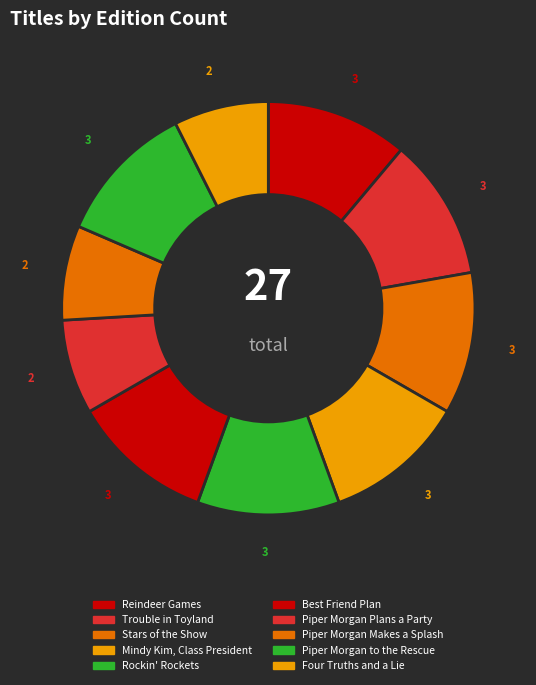

How many slices are in this pie chart?

10